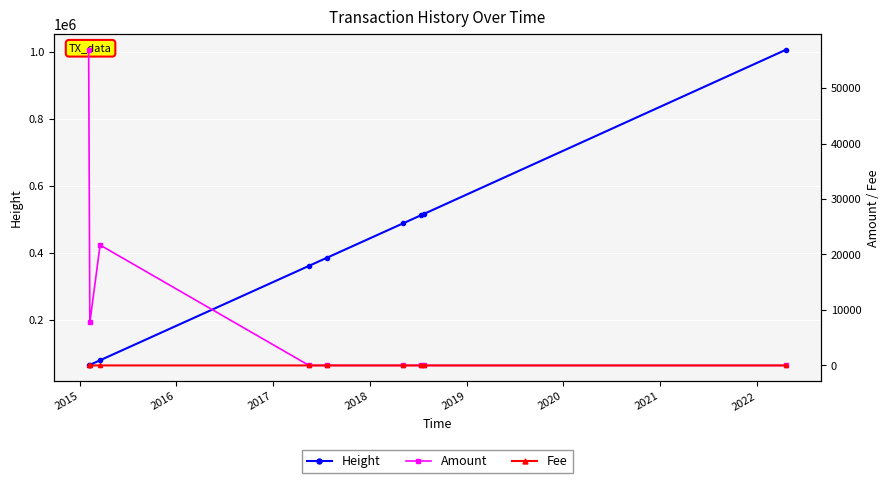

What is the value of the Height point at the 4th from the left?

360317